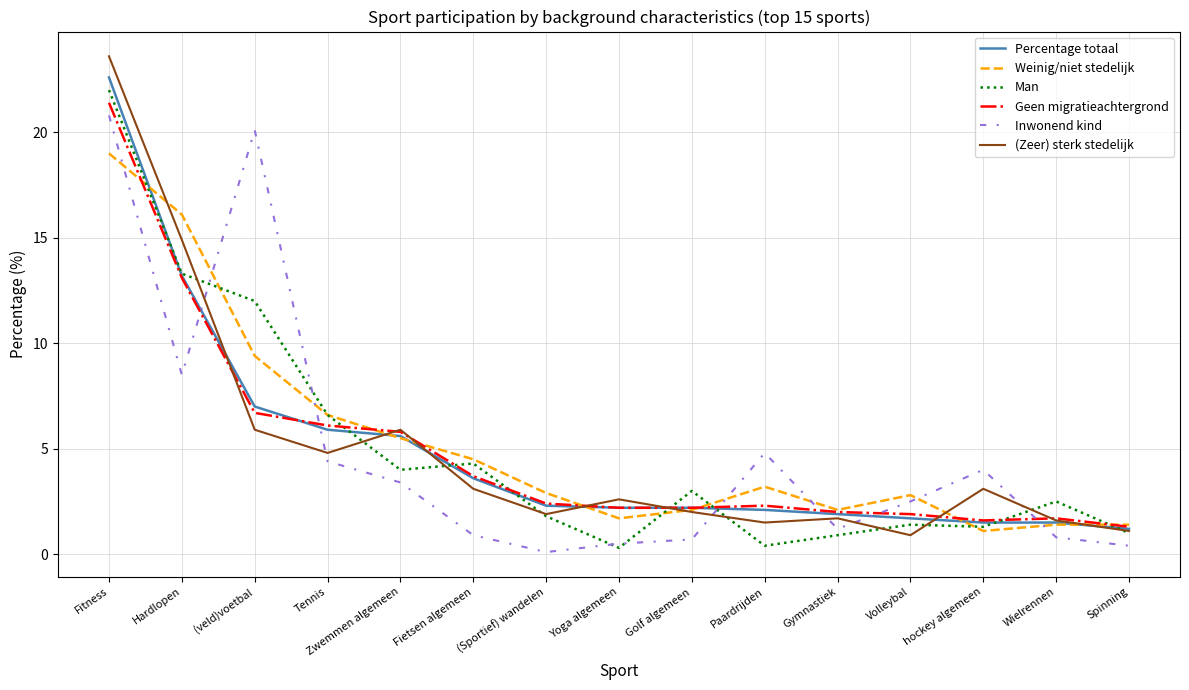

What is the difference between the Man values at hockey algemeen and Tennis?

5.3